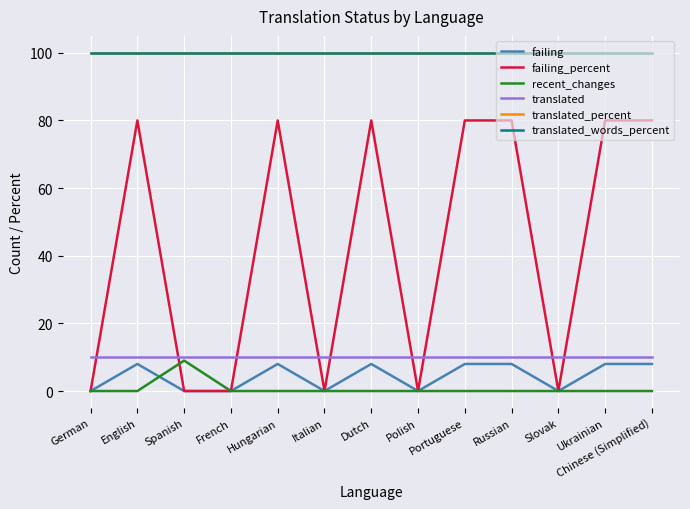

True or false: translated has a value of 10 at English.

True